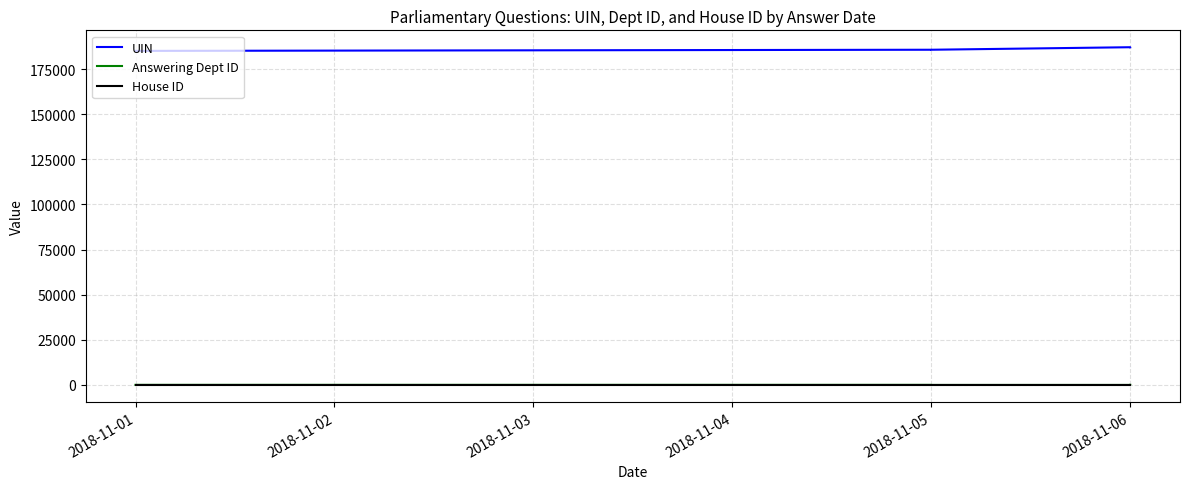

Does the chart have visible grid lines?

Yes